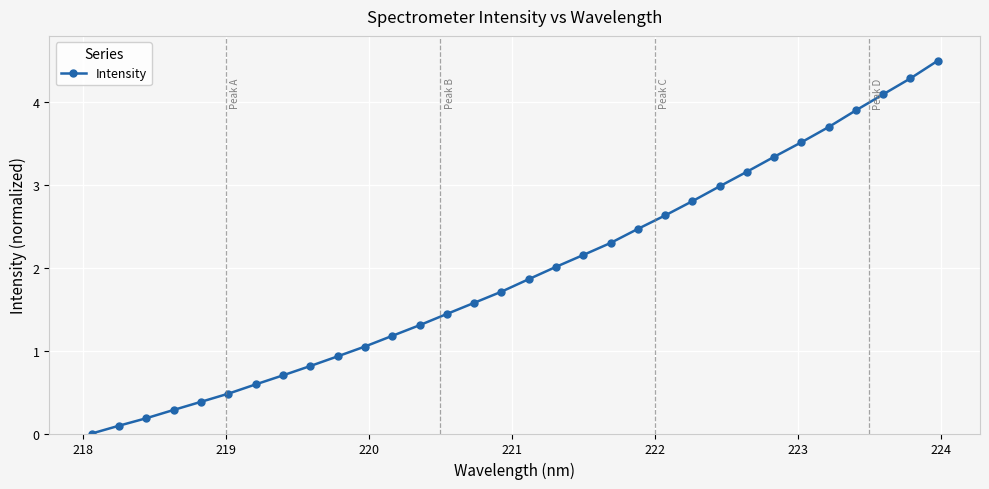

True or false: there are more than 1 points higher than both neighbors.

False